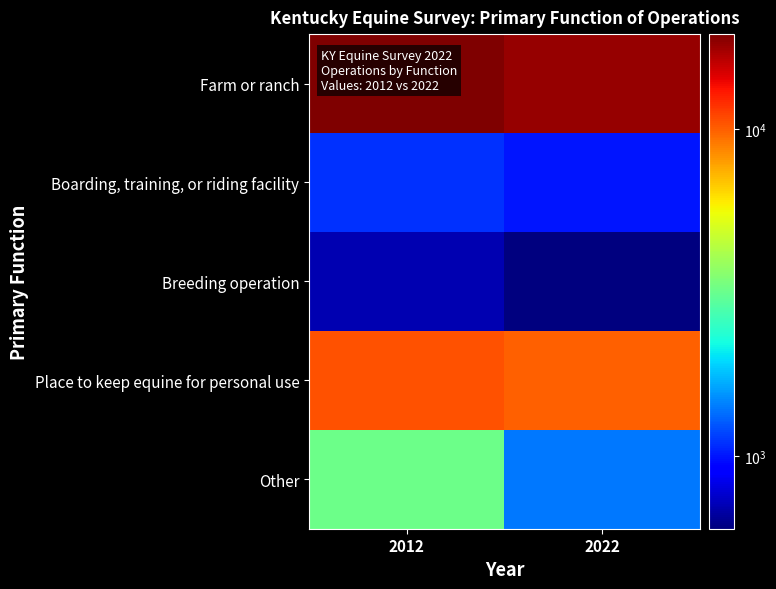

Which label corresponds to the smallest value in the chart?

2022